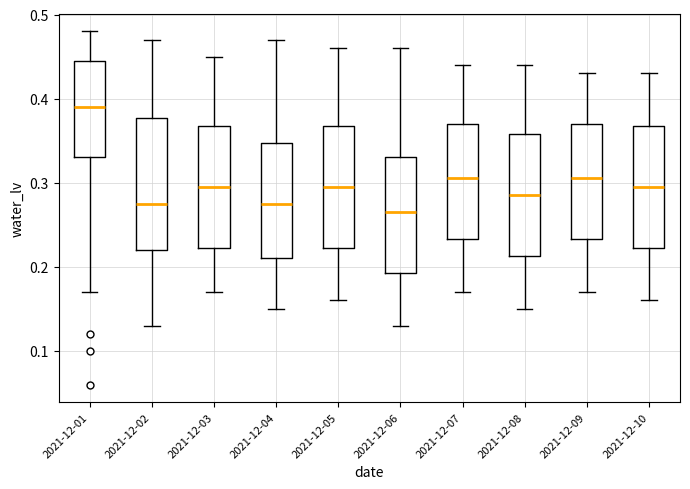

Reading left to right, transcribe this box plot: for each box, give where its median line is, the range the box spans, and where its two whiskers end, as read against the y-axis. The values are not printed on the chart, so give them approximately, as read against the axis.

2021-12-01: median 0.39, box 0.33 to 0.45, whiskers 0.17 to 0.48
2021-12-02: median 0.28, box 0.22 to 0.38, whiskers 0.13 to 0.47
2021-12-03: median 0.30, box 0.22 to 0.37, whiskers 0.17 to 0.45
2021-12-04: median 0.28, box 0.21 to 0.35, whiskers 0.15 to 0.47
2021-12-05: median 0.30, box 0.22 to 0.37, whiskers 0.16 to 0.46
2021-12-06: median 0.27, box 0.19 to 0.33, whiskers 0.13 to 0.46
2021-12-07: median 0.31, box 0.23 to 0.37, whiskers 0.17 to 0.44
2021-12-08: median 0.29, box 0.21 to 0.36, whiskers 0.15 to 0.44
2021-12-09: median 0.31, box 0.23 to 0.37, whiskers 0.17 to 0.43
2021-12-10: median 0.30, box 0.22 to 0.37, whiskers 0.16 to 0.43